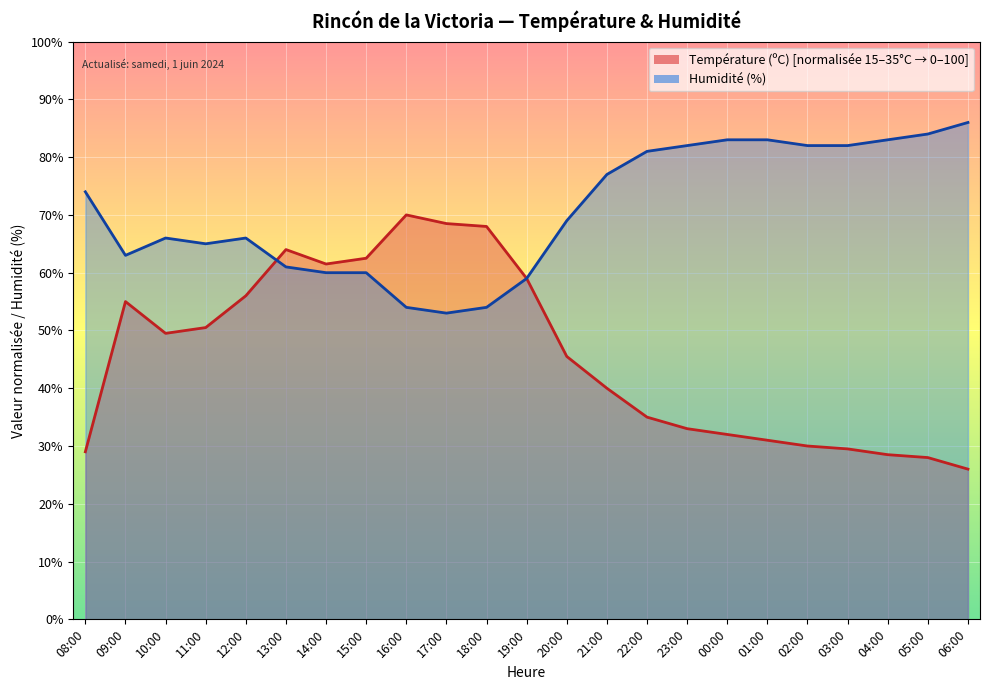

True or false: Humidité (%) has a value of 124.6 at 04:00.

False